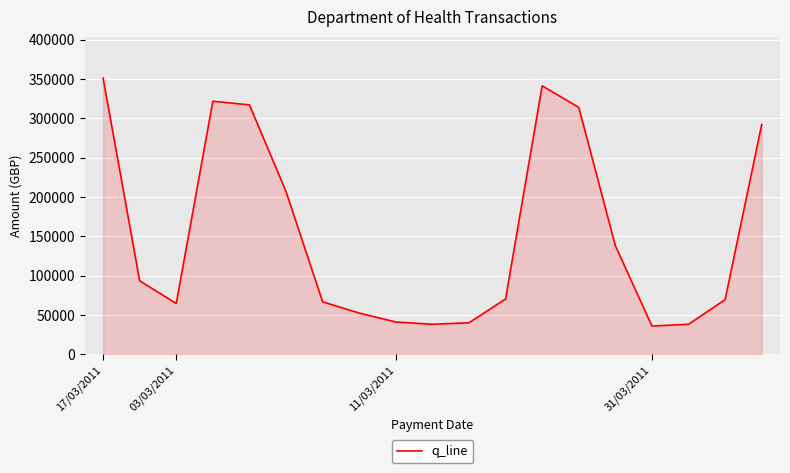

What is the minimum value shown in the chart?

36000.0